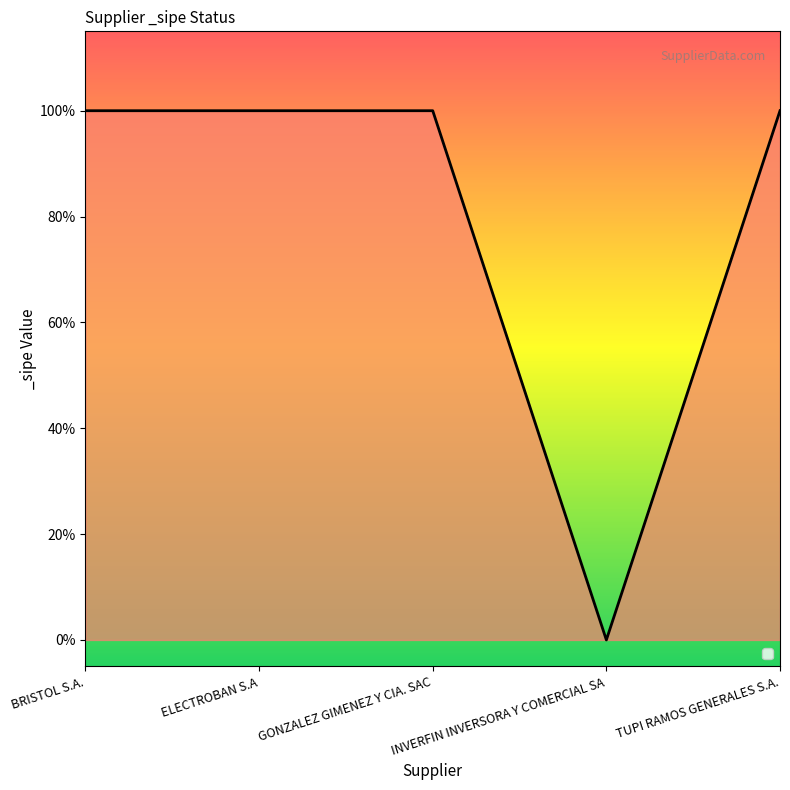

True or false: there are more than 1 points higher than both neighbors.

False